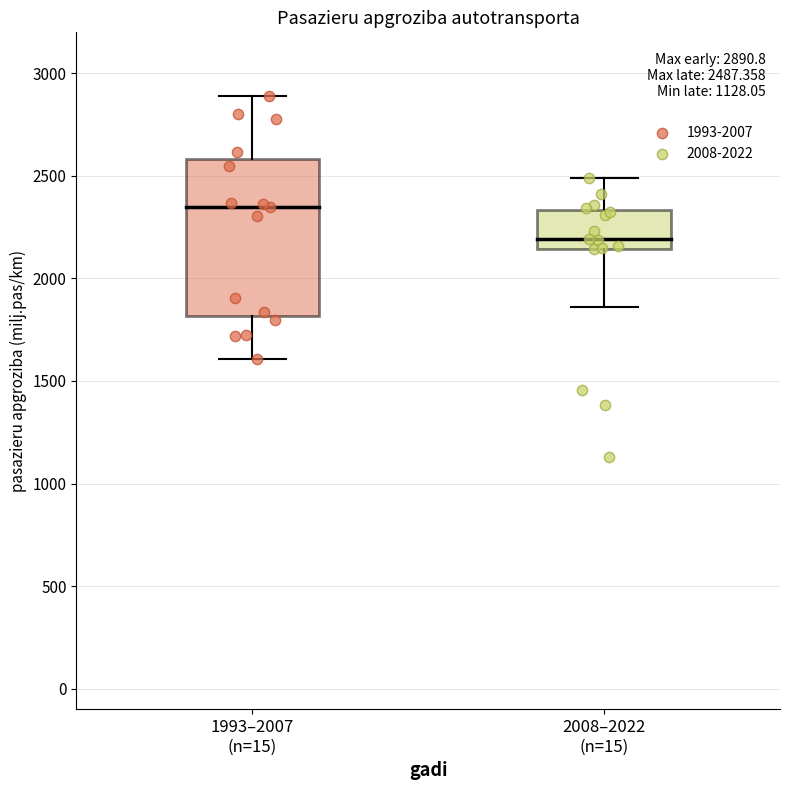

Which series contains the highest Y value?

1993-2007